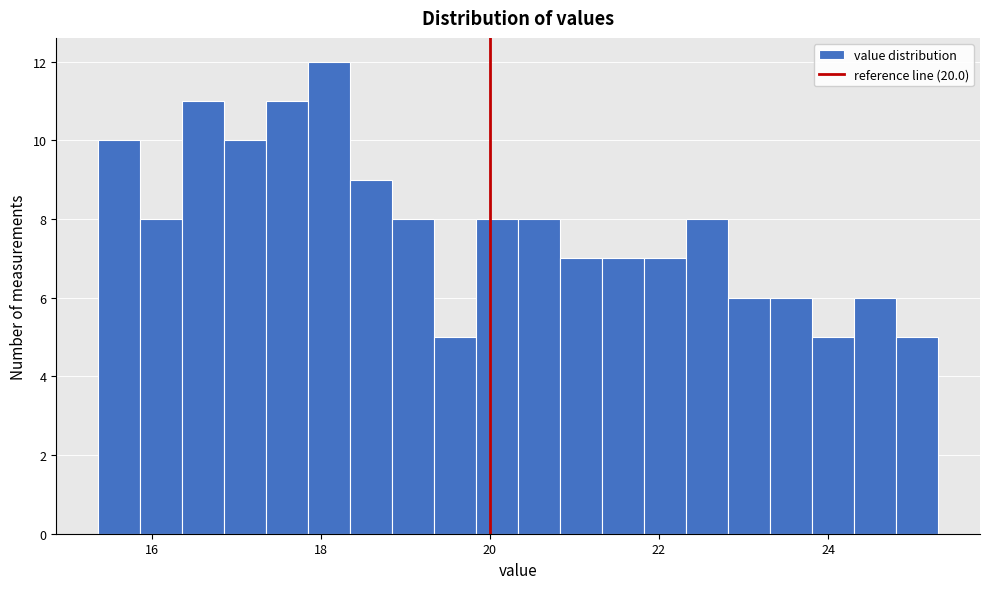

Around what value on the x-axis is the tallest bar? Give the approximate position of its centre, as read against the axis.

18.2